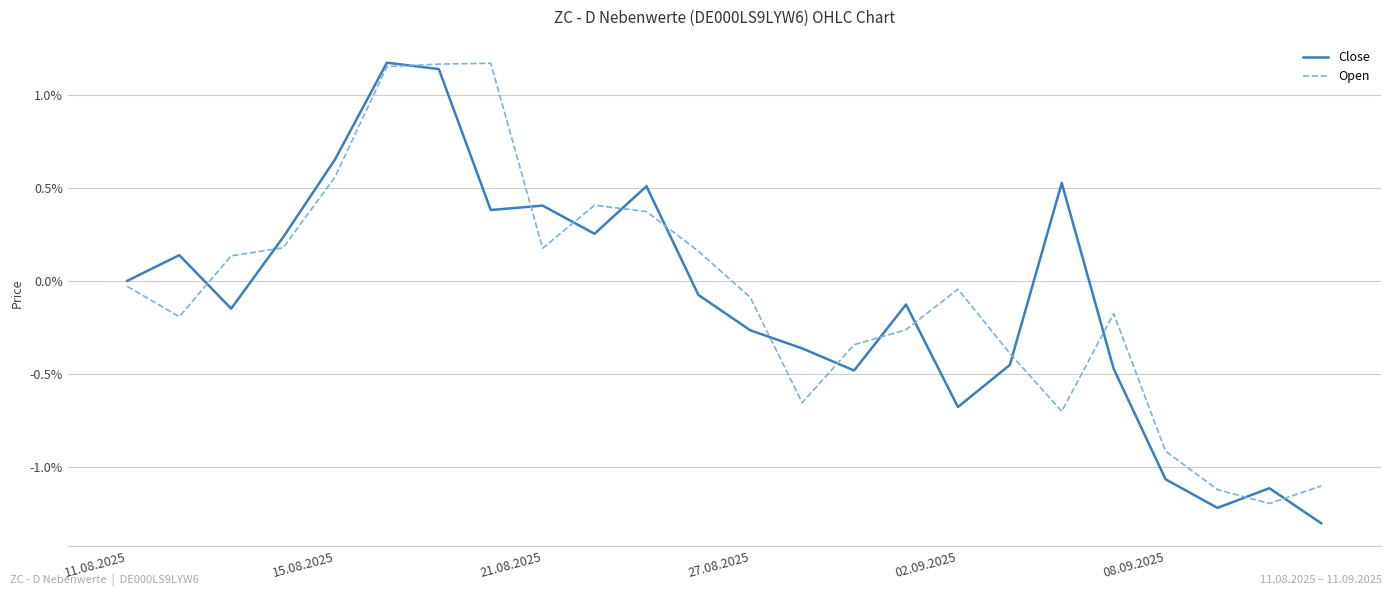

What is the lowest value of the Close series?

-1.3